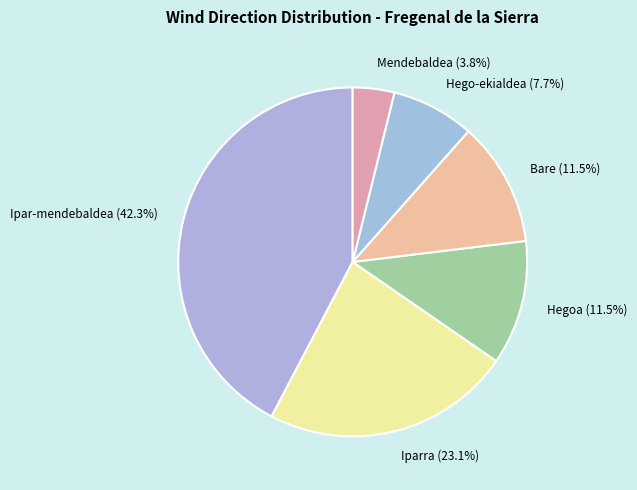

What is the total percentage of Iparra (23.1%) and Hego-ekialdea (7.7%)?

30.8%